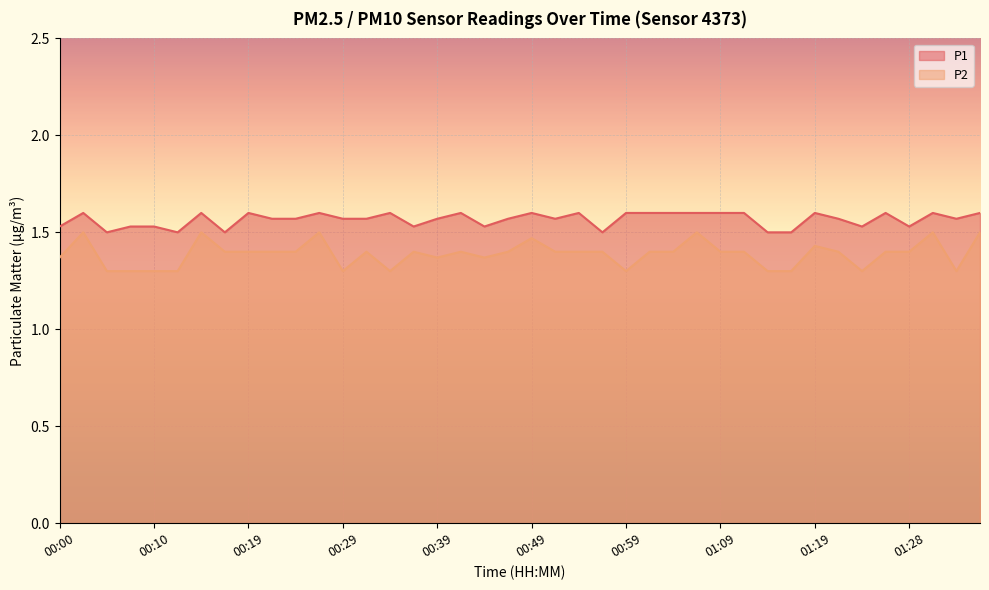

Which series has the largest range (max minus min)?

P2